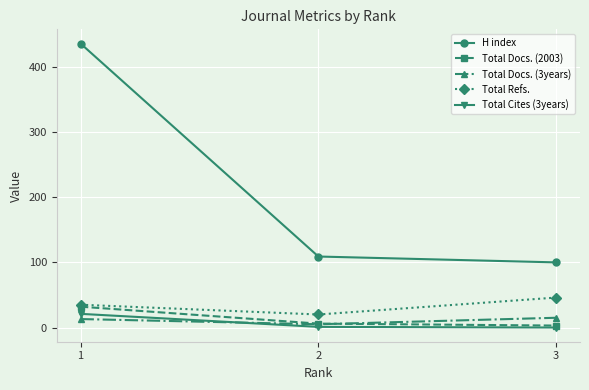

Between 1 and 3, which series saw the biggest shift?

H index